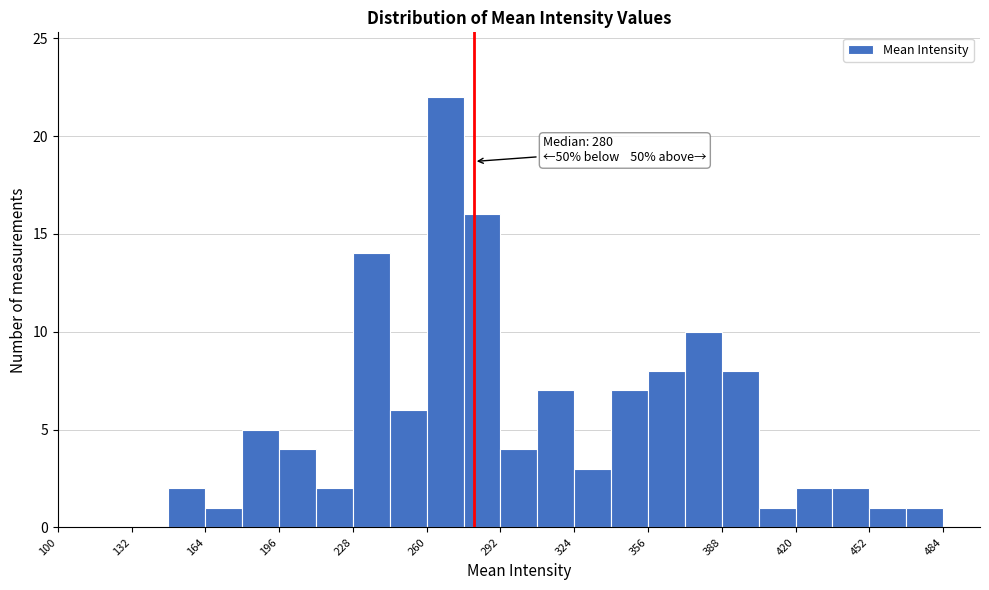

Around what value on the x-axis is the tallest bar? Give the approximate position of its centre, as read against the axis.

270